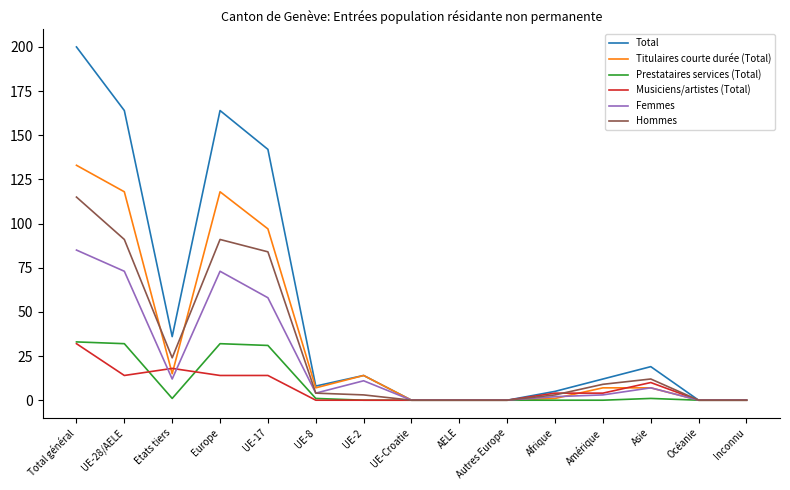

Is the value of Musiciens/artistes (Total) at Total général greater than the value of Femmes at UE-Croatie?

Yes